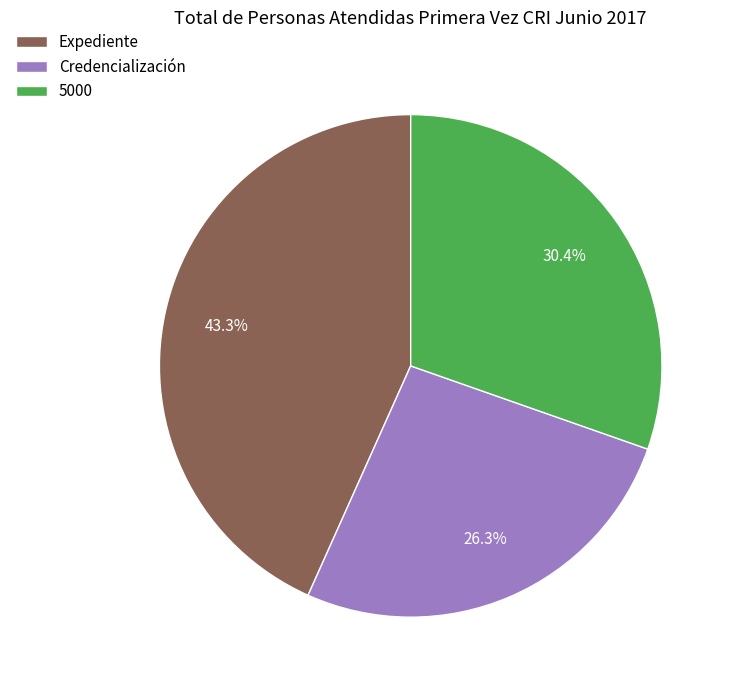

To the nearest percent, what is the average slice percentage?

33%